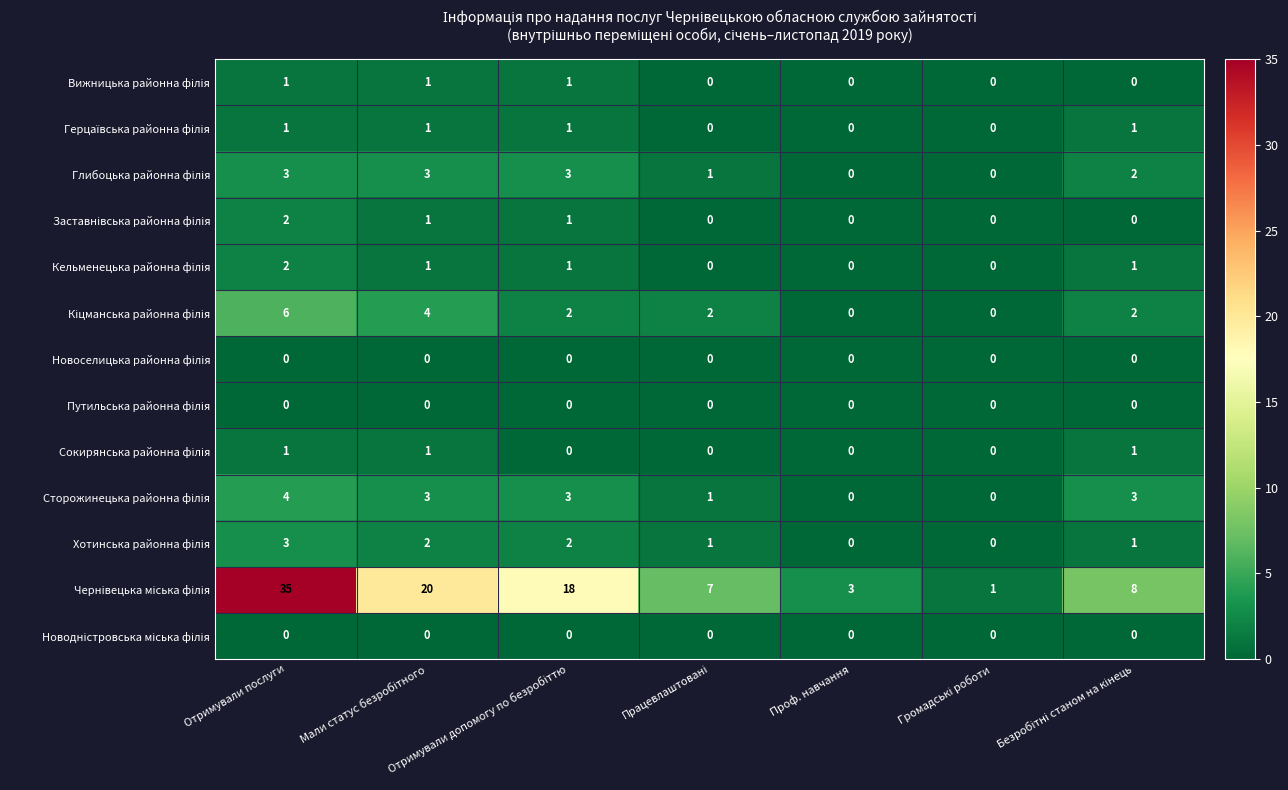

What is the greatest value displayed?

35